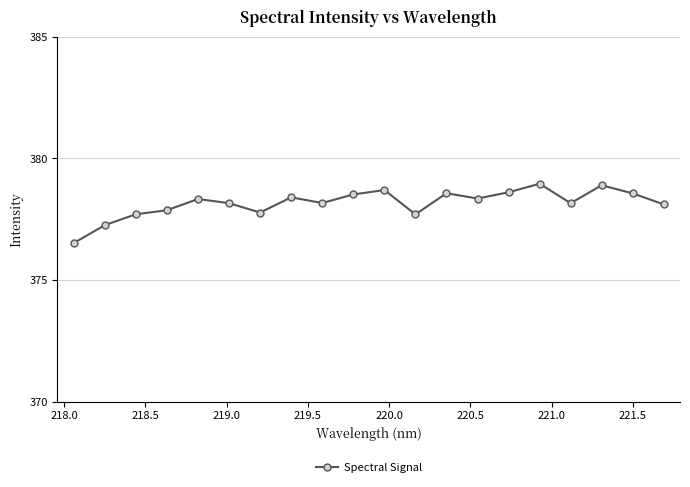

What is the value of the 10th point from the left?

378.5